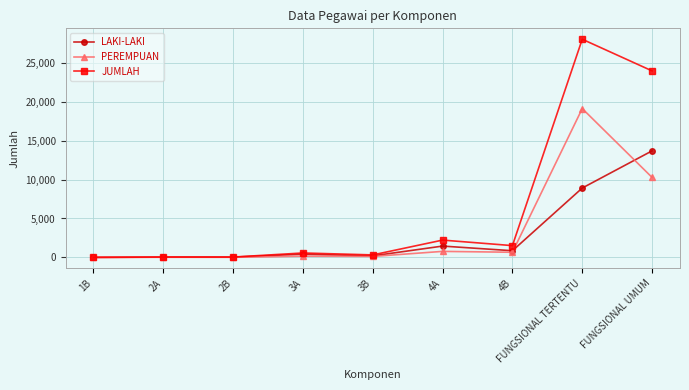

What is the label of the 9th point from the left?

FUNGSIONAL UMUM